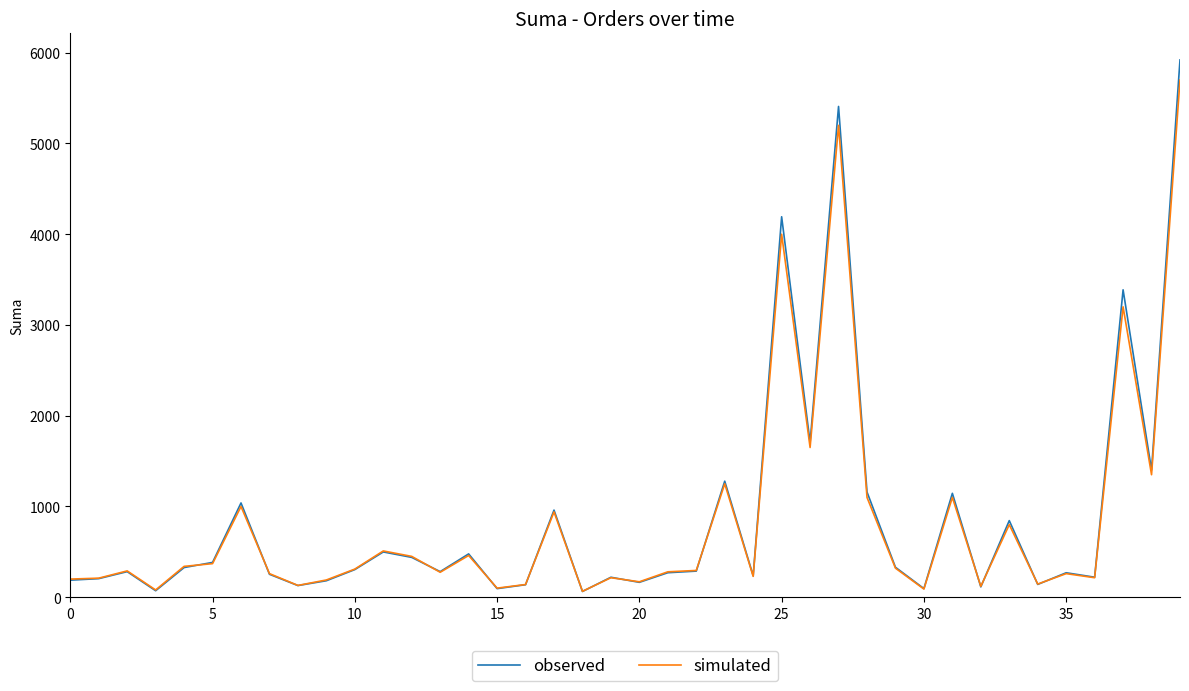

What is the maximum value shown in the chart?

5921.0